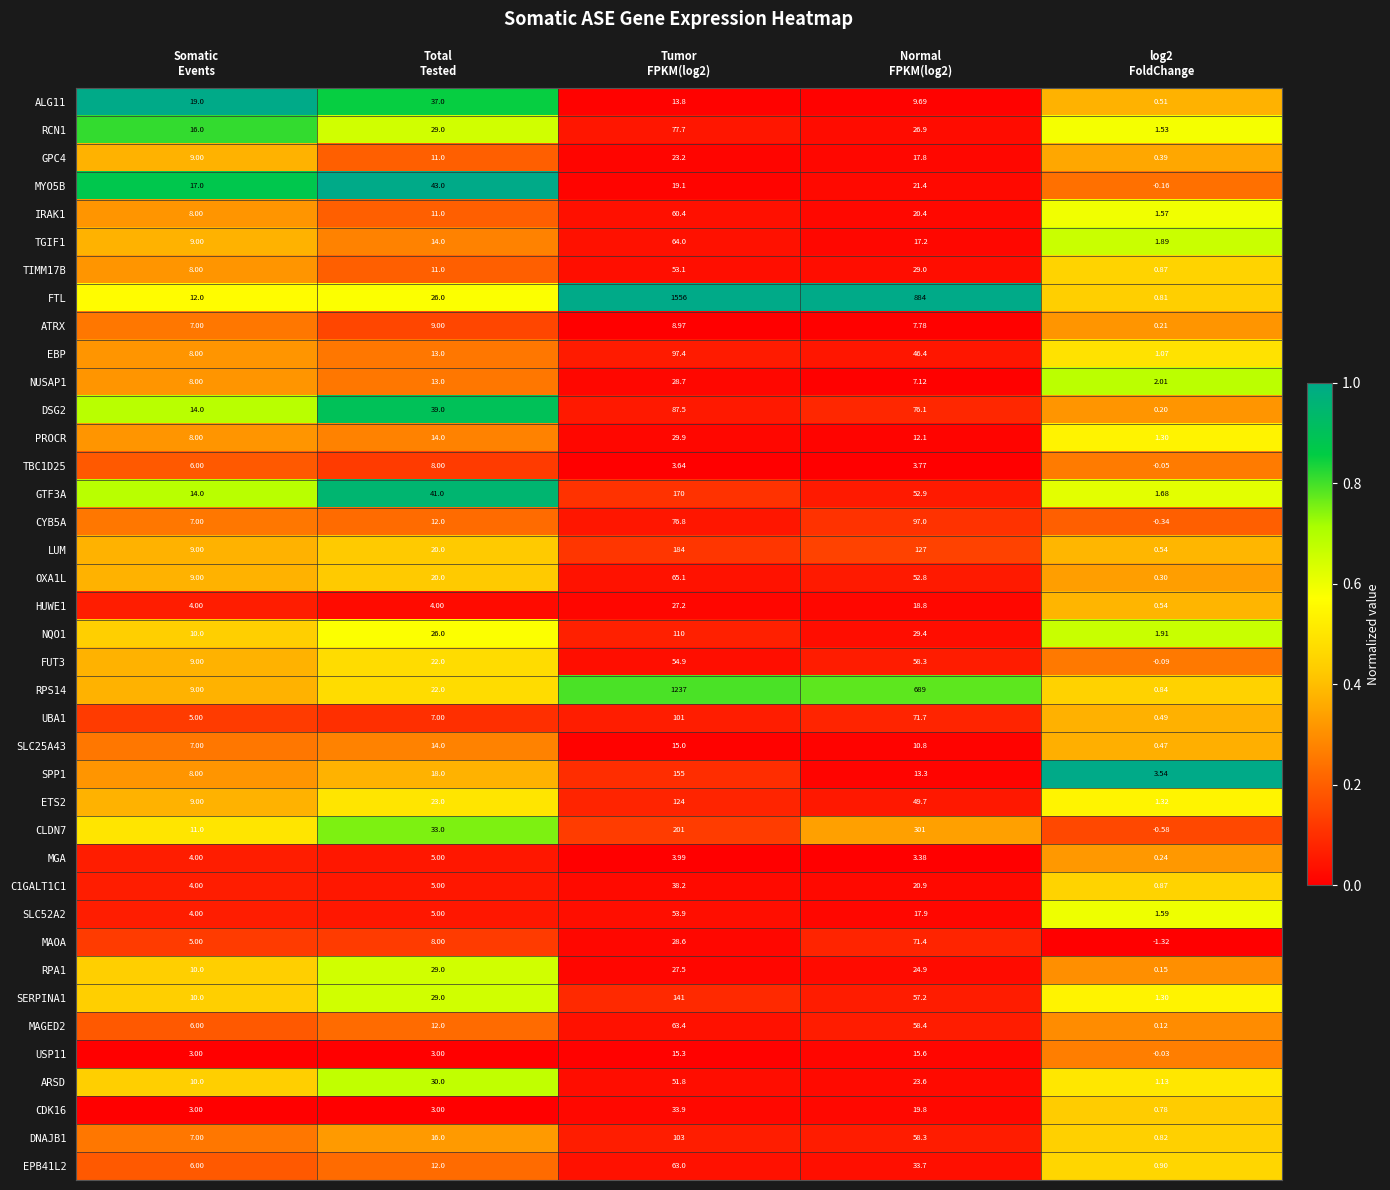

What is the difference between the highest and lowest values at log2
FoldChange?

4.9